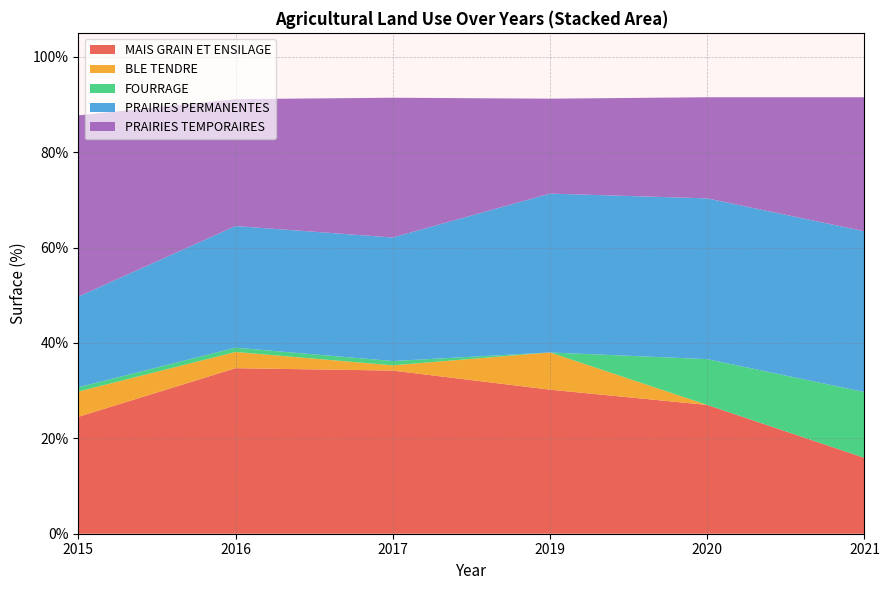

Reading left to right, what are all the values shown in this chart?

MAIS GRAIN ET ENSILAGE: 2015=24.5	2017=34.2	2019=30.2	2020=27.0	2016=34.7	2021=15.9
BLE TENDRE: 2015=5.3	2017=1.1	2019=7.8	2020=0.0	2016=3.4	2021=0.0
FOURRAGE: 2015=0.9	2017=0.9	2019=0.0	2020=9.6	2016=0.9	2021=13.8
PRAIRIES PERMANENTES: 2015=19.0	2017=25.9	2019=33.3	2020=33.7	2016=25.5	2021=33.7
PRAIRIES TEMPORAIRES: 2015=38.0	2017=29.3	2019=19.9	2020=21.2	2016=26.6	2021=28.1